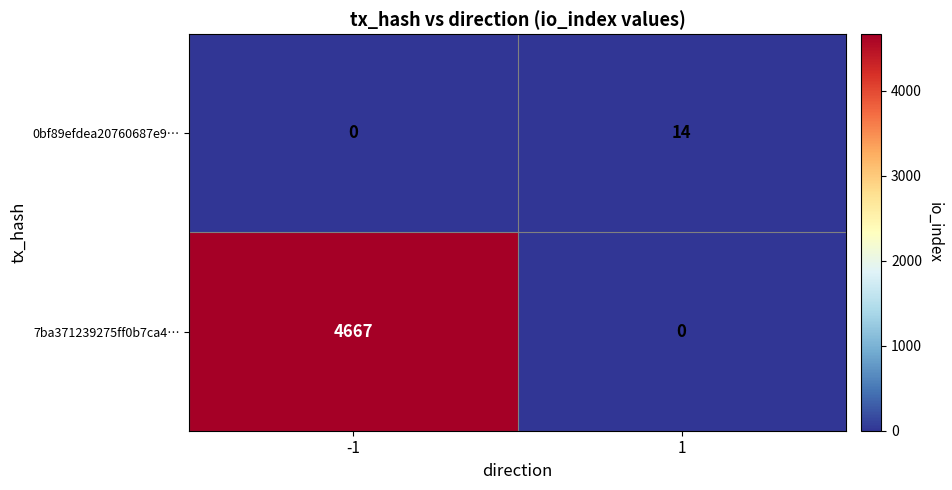

What is the difference between the maximum and minimum values in the 7ba371239275ff0b7ca4… series?

4667